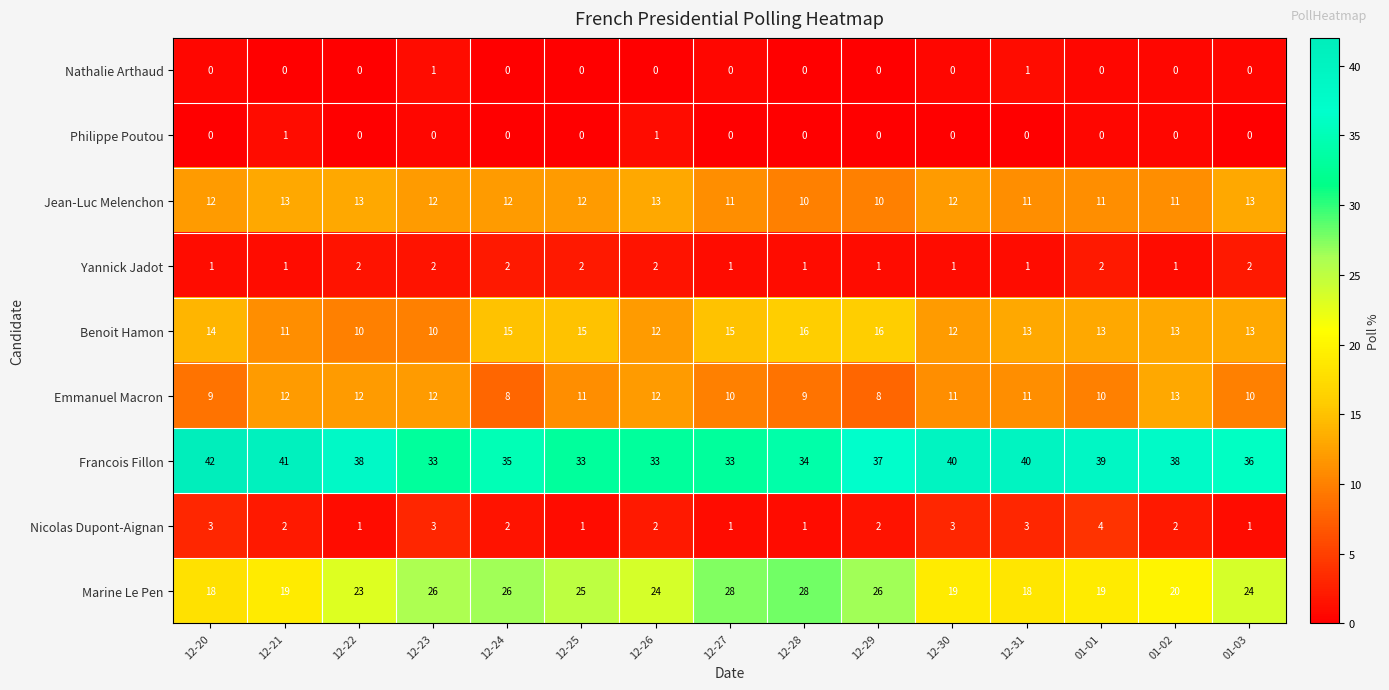

Which series has the largest total across all categories?

Francois Fillon